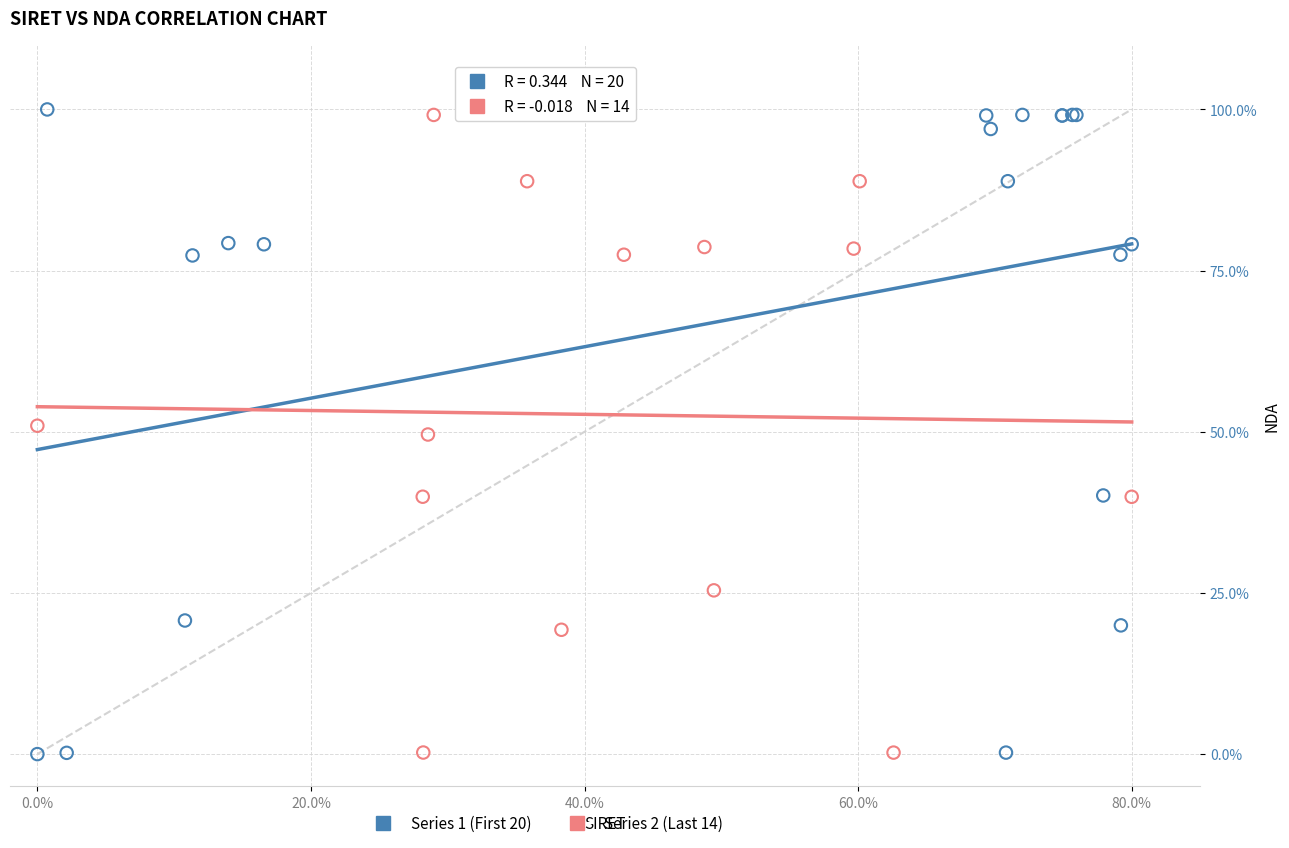

What are all the series names shown in the legend?

Series 1 (First 20), Series 2 (Last 14)